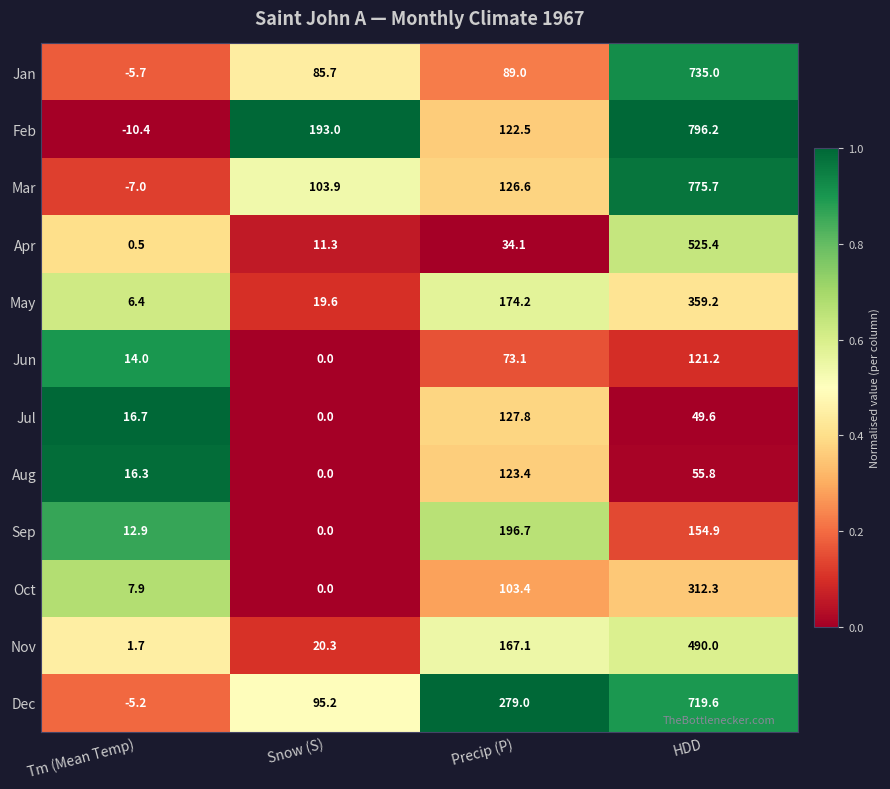

How many distinct data groups are displayed?

12